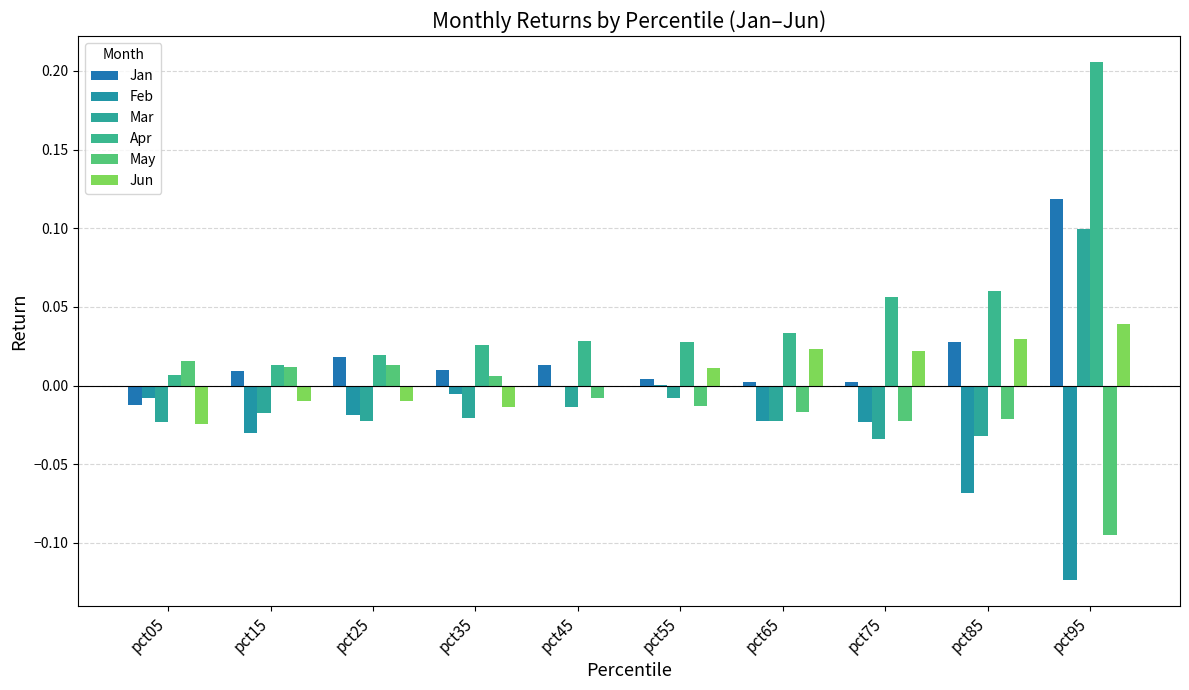

Which series has the widest spread of values?

Apr